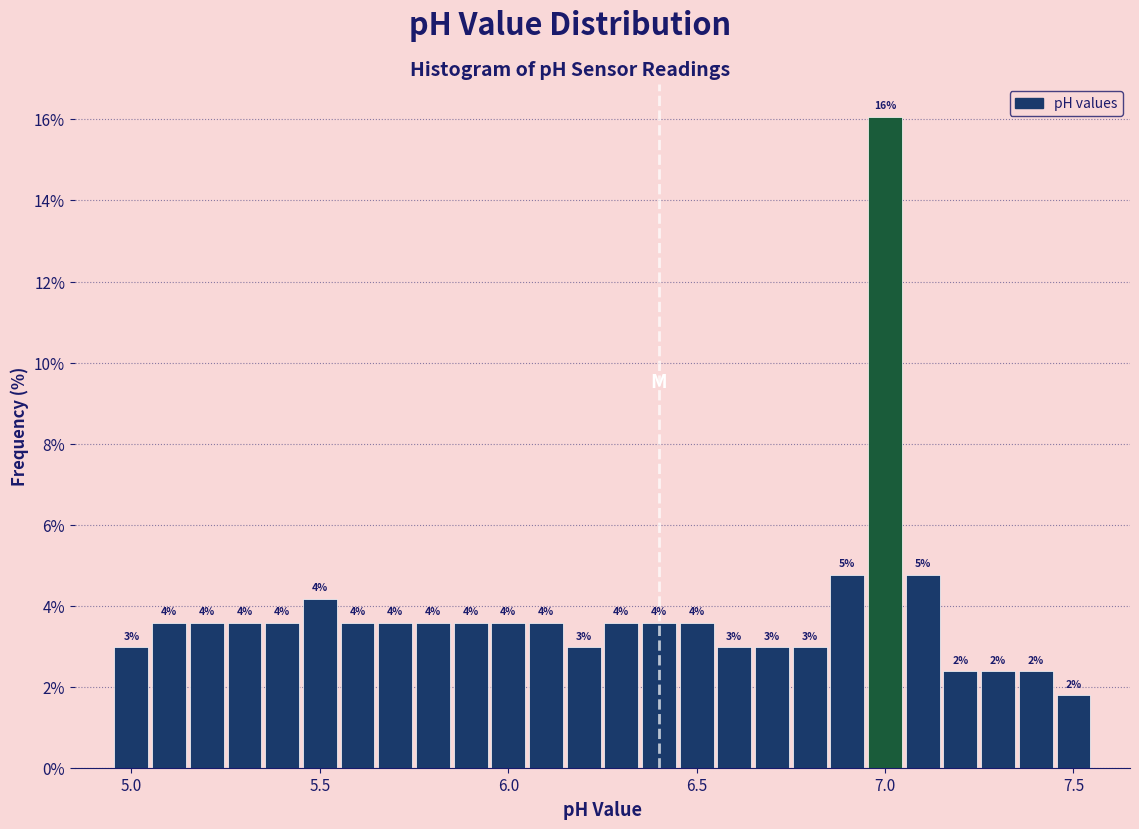

Around what value on the x-axis is the tallest bar? Give the approximate position of its centre, as read against the axis.

7.00